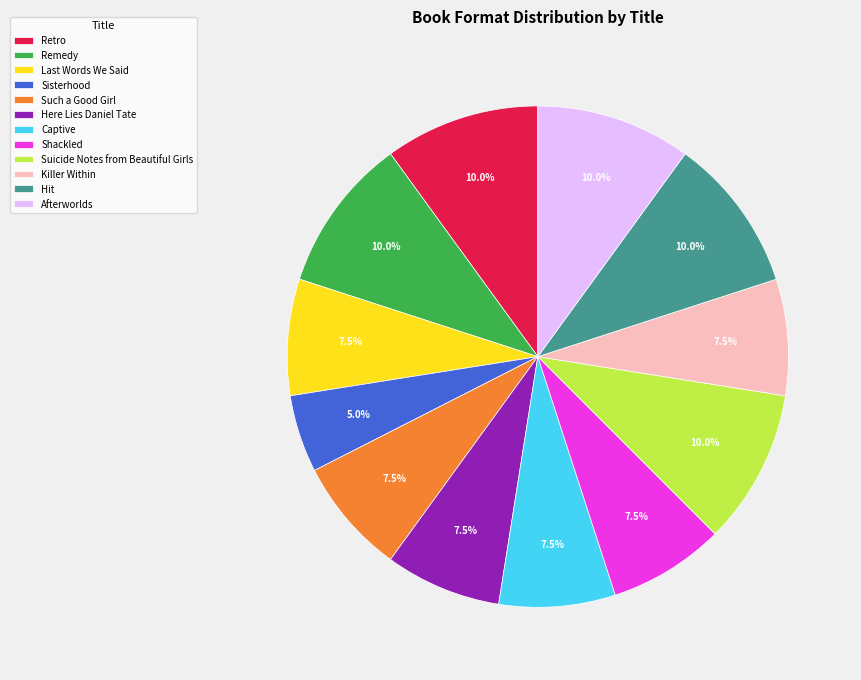

Which category has the smallest portion of the pie?

Sisterhood